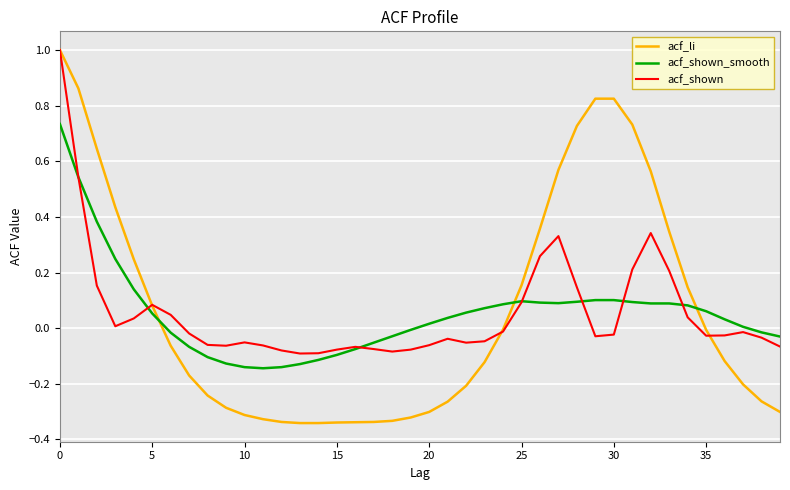

Which series has the largest range (max minus min)?

acf_li